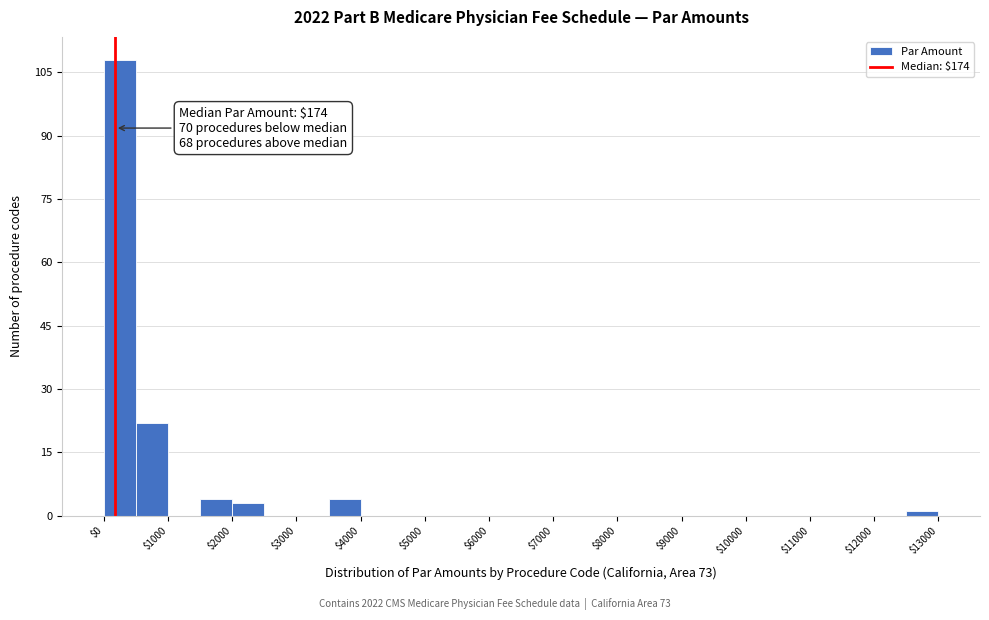

Which range on the x-axis has the tallest bar?

0 to 500